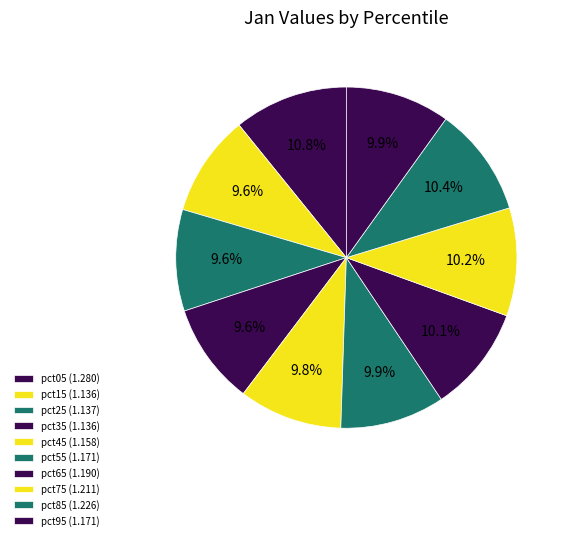

To the nearest percent, what percentage of the pie is pct25?

10%